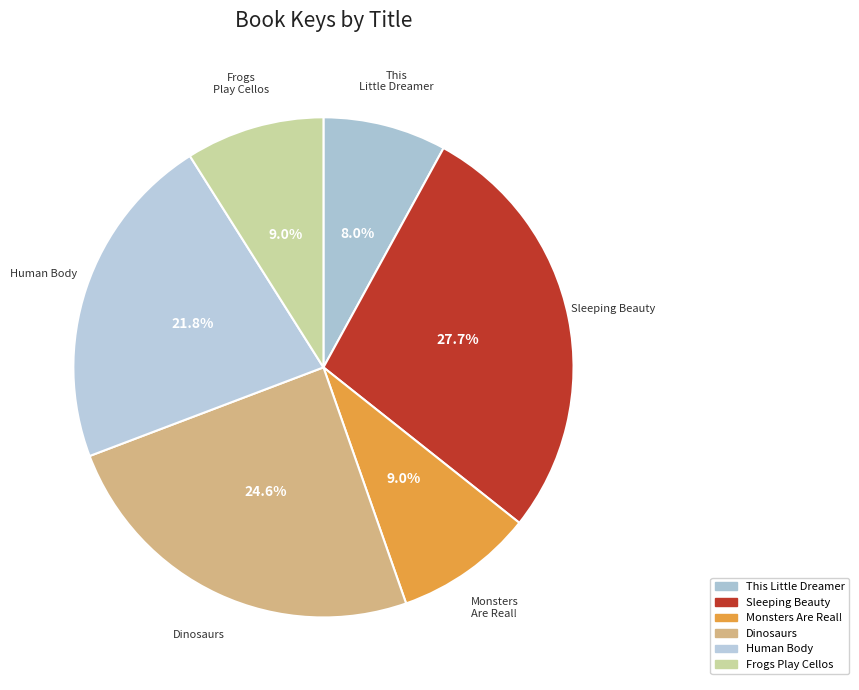

What is the smallest slice in the pie chart?

This Little Dreamer